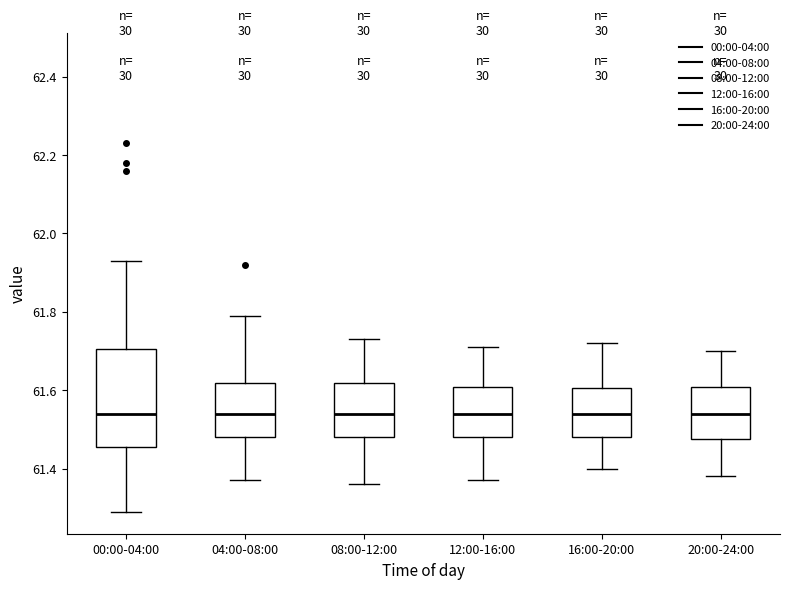

Reading left to right, read every box against the y-axis: the position of its median line, the range the box covers, and the ends of its whiskers. The values are not printed on the chart, so give them approximately, as read against the axis.

00:00-04:00: median 61.54, box 61.46 to 61.70, whiskers 61.30 to 61.94
04:00-08:00: median 61.54, box 61.48 to 61.62, whiskers 61.38 to 61.80
08:00-12:00: median 61.54, box 61.48 to 61.62, whiskers 61.36 to 61.74
12:00-16:00: median 61.54, box 61.48 to 61.60, whiskers 61.38 to 61.72
16:00-20:00: median 61.54, box 61.48 to 61.60, whiskers 61.40 to 61.72
20:00-24:00: median 61.54, box 61.48 to 61.60, whiskers 61.38 to 61.70